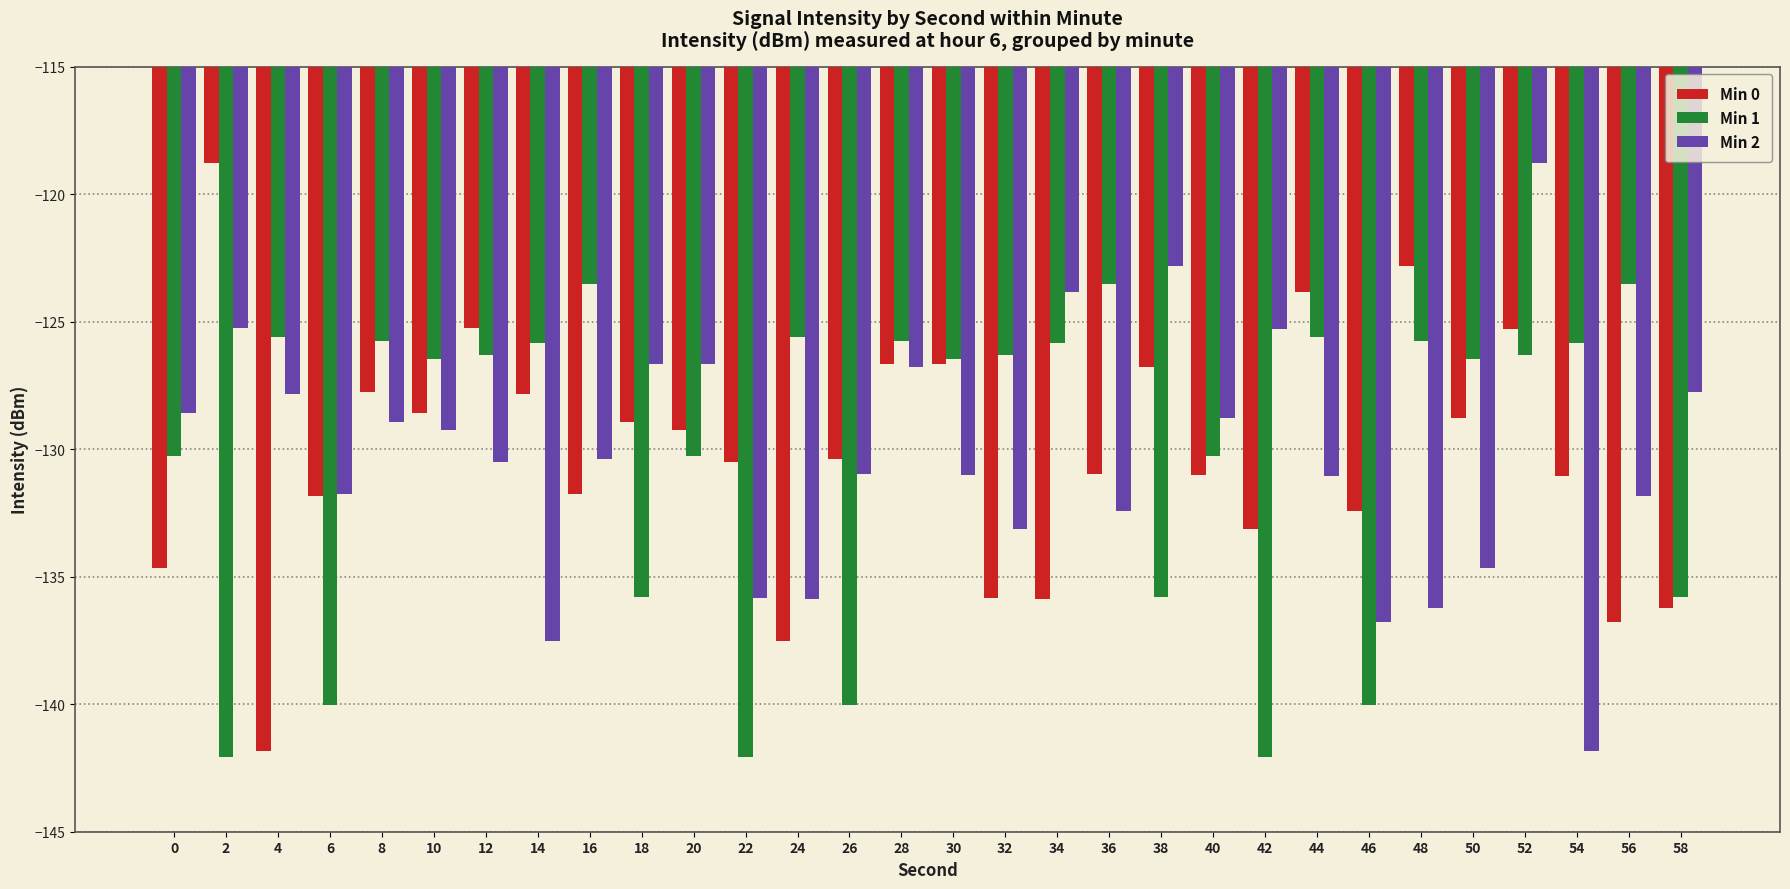

At 2, list the series in order from smallest to largest.

Min 1, Min 2, Min 0